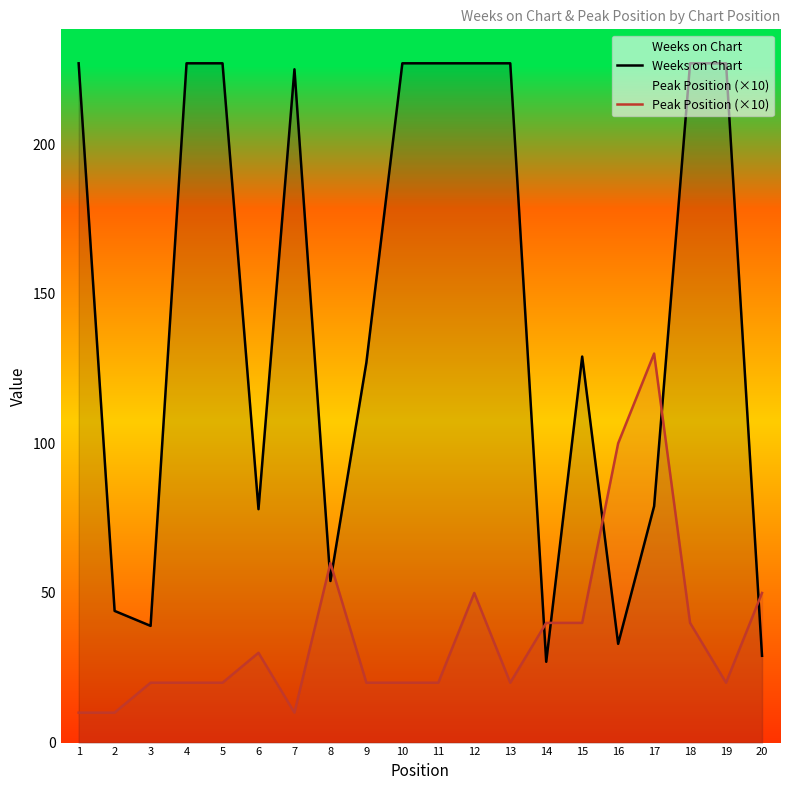

What is the smallest value displayed?

10